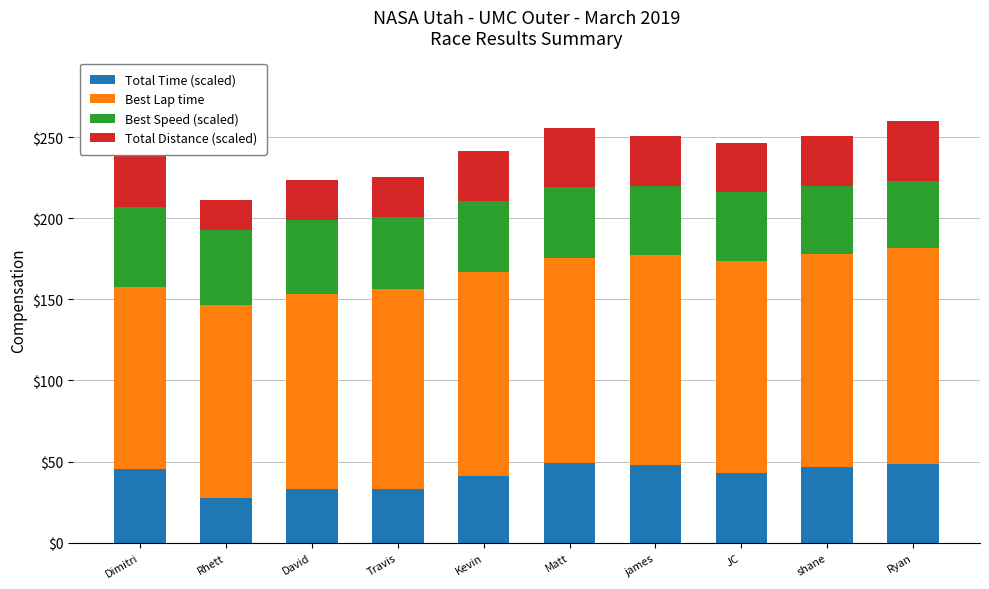

At which label does Total Time (scaled) first exceed 45?

Dimitri